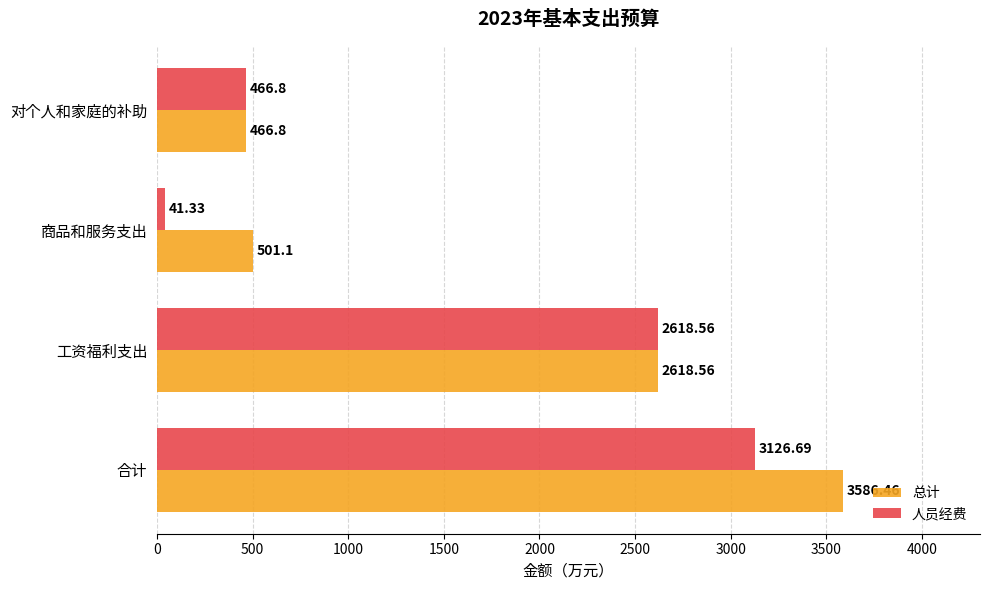

What is the spread (max minus min) of values at 合计?

459.8